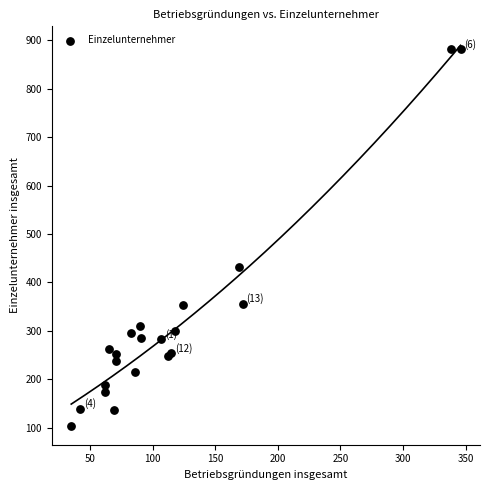

What Y value in the scatter plot is closest to 493?

432